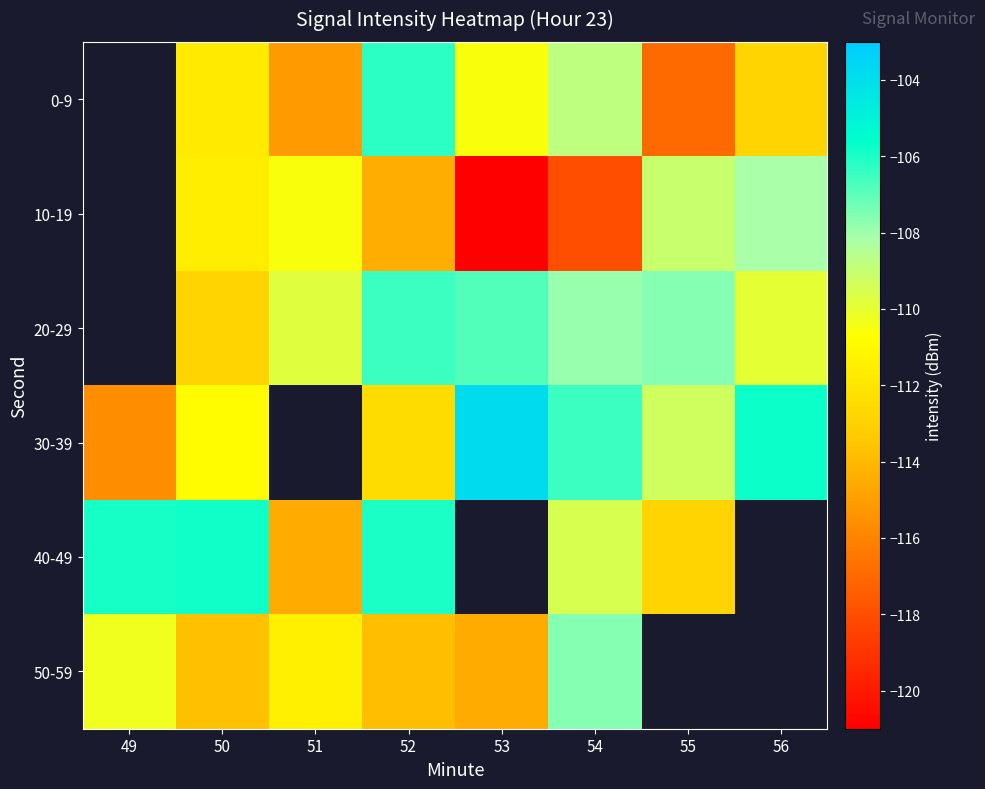

Is it true that 40-49 equals -106.0 at 52?

True